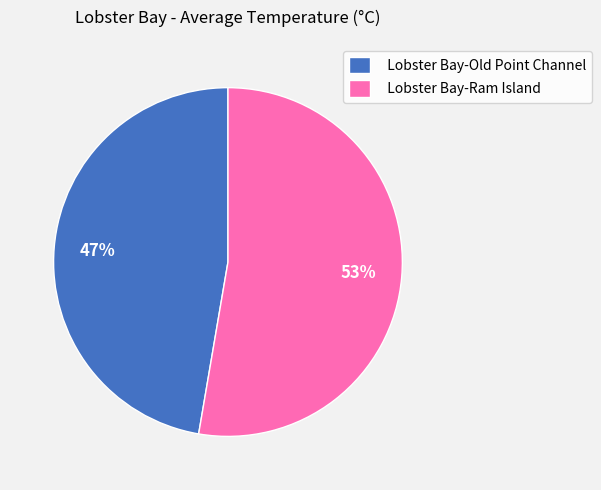

True or false: Lobster Bay-Old Point Channel accounts for 37% of the total.

False